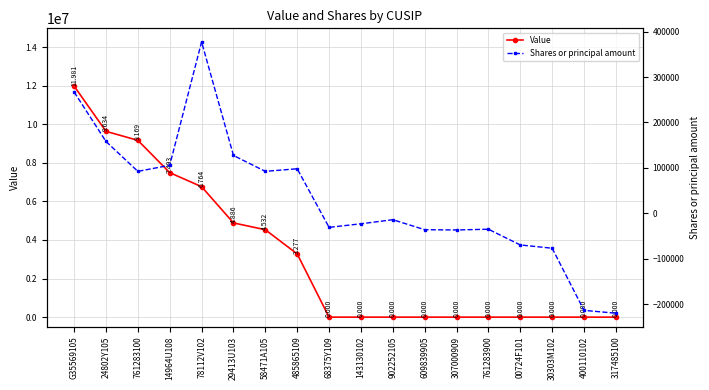

Does the chart have visible grid lines?

Yes